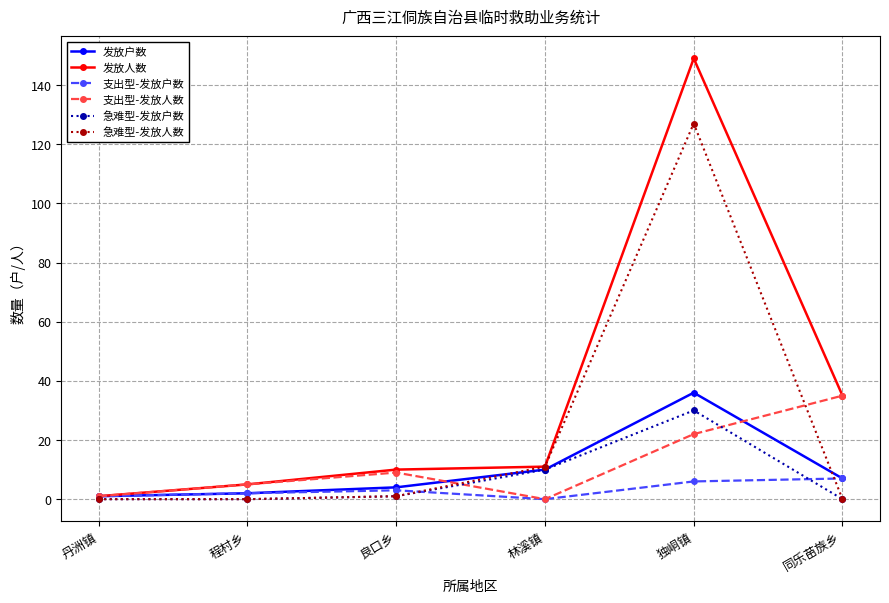

What position from the left is 丹洲镇?

1